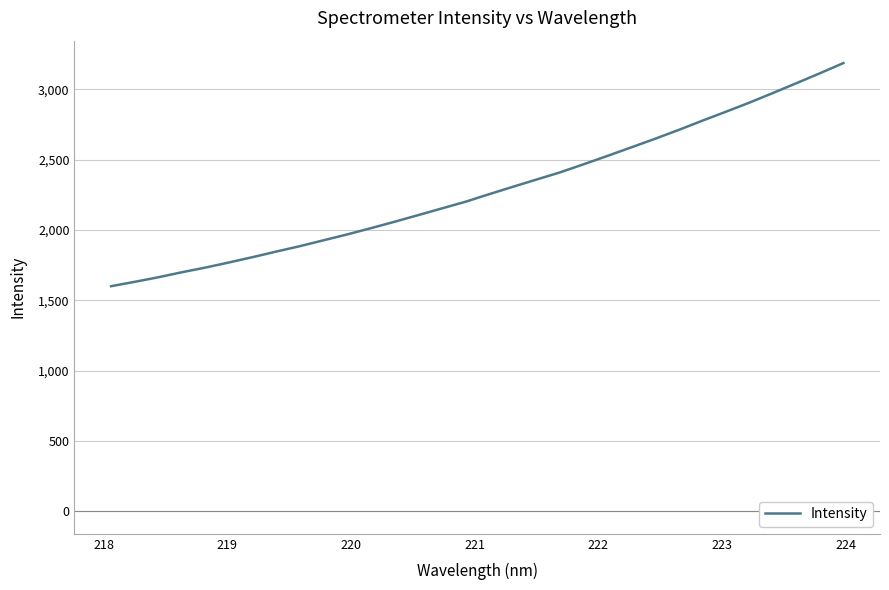

What is the maximum value shown in the chart?

3185.6